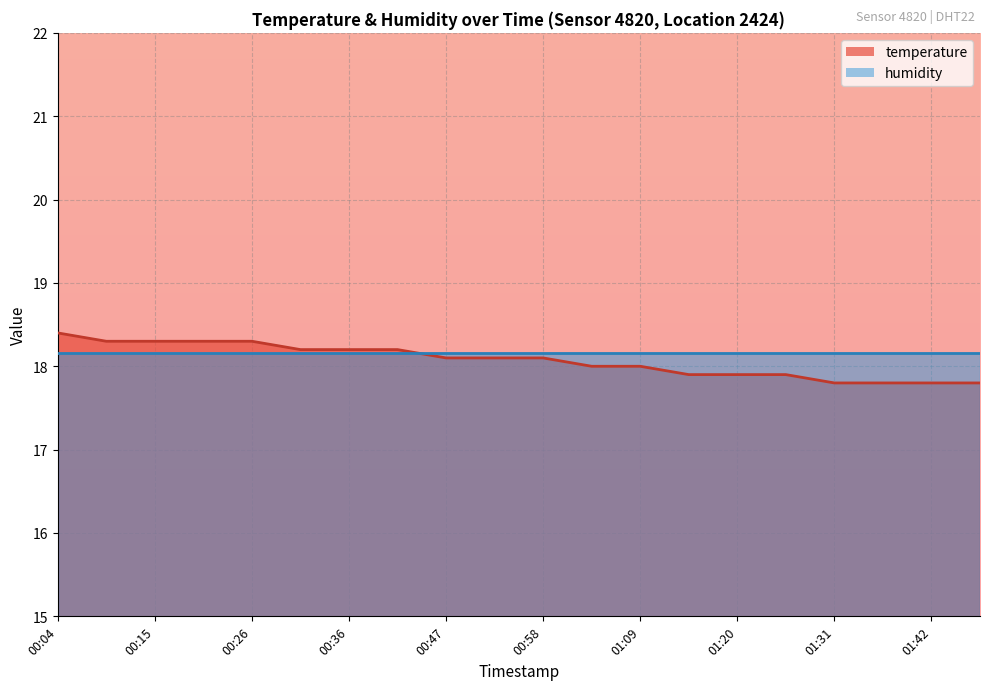

What is the approximate value at 00:26?

18.3